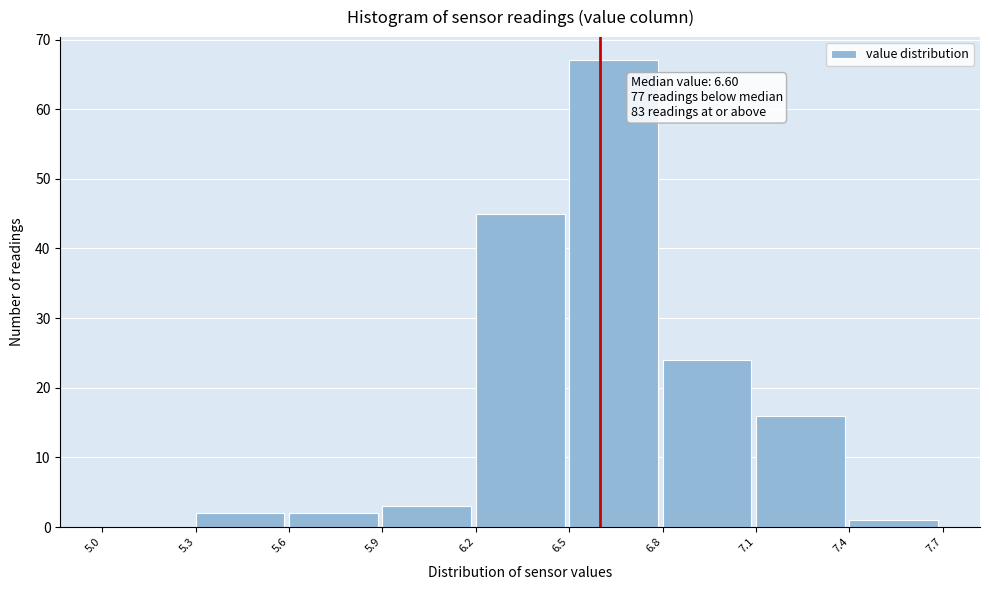

Which range on the x-axis has the tallest bar?

6.5 to 6.8